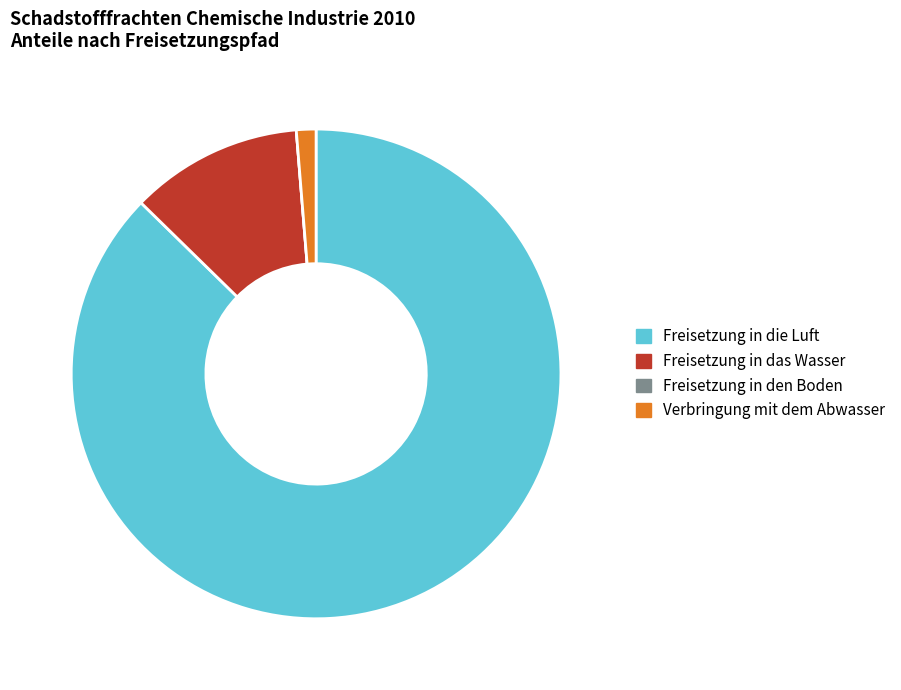

Between Verbringung mit dem Abwasser and Freisetzung in die Luft, which is larger?

Freisetzung in die Luft